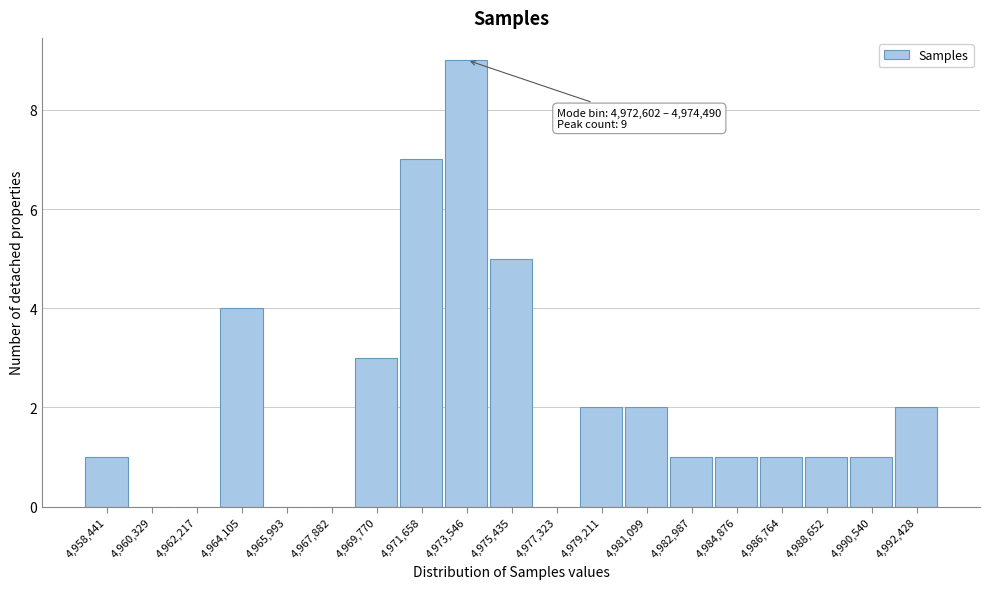

Over which range of the x-axis is the bar tallest?

4972600 to 4974400